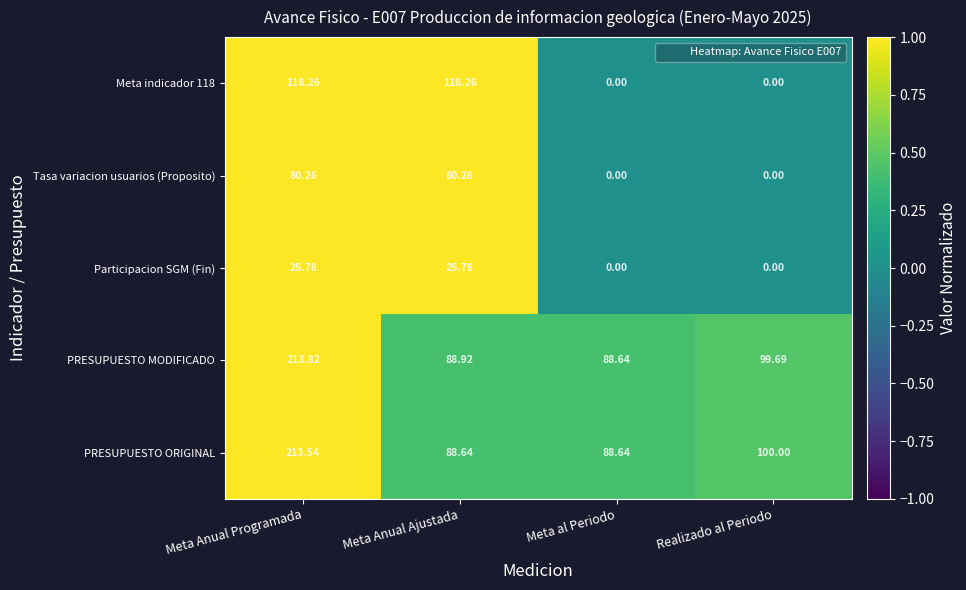

Which series changed the most between Meta al Periodo and Realizado al Periodo?

PRESUPUESTO ORIGINAL